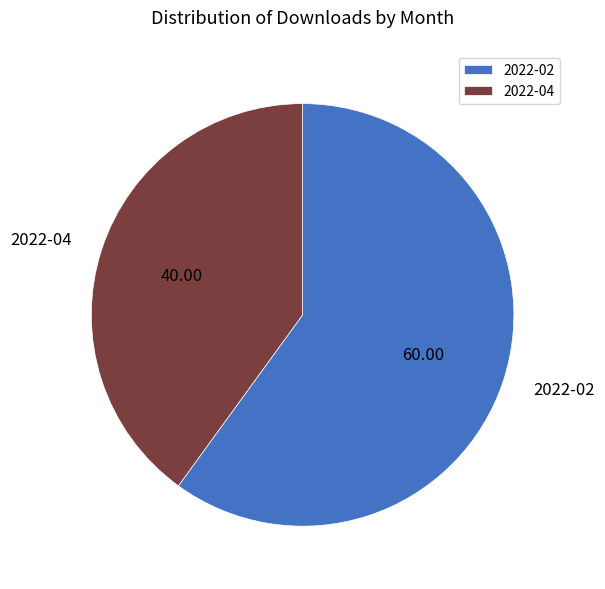

Rank the categories by value from highest to lowest.

2022-02, 2022-04